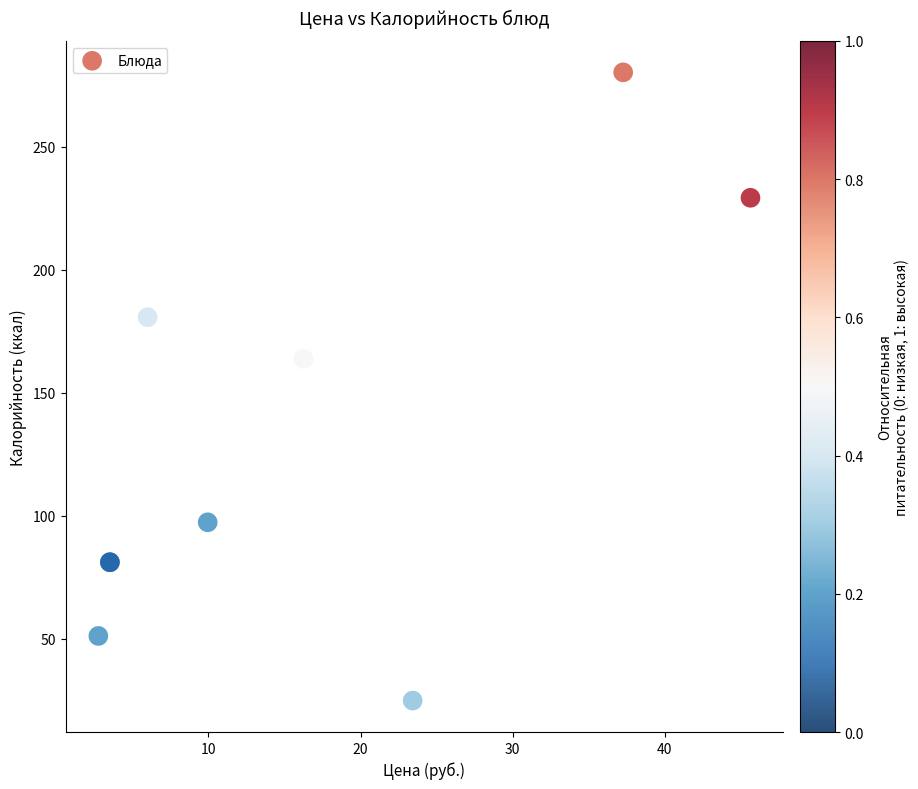

What Y value in the scatter plot is closest to 152?

163.8